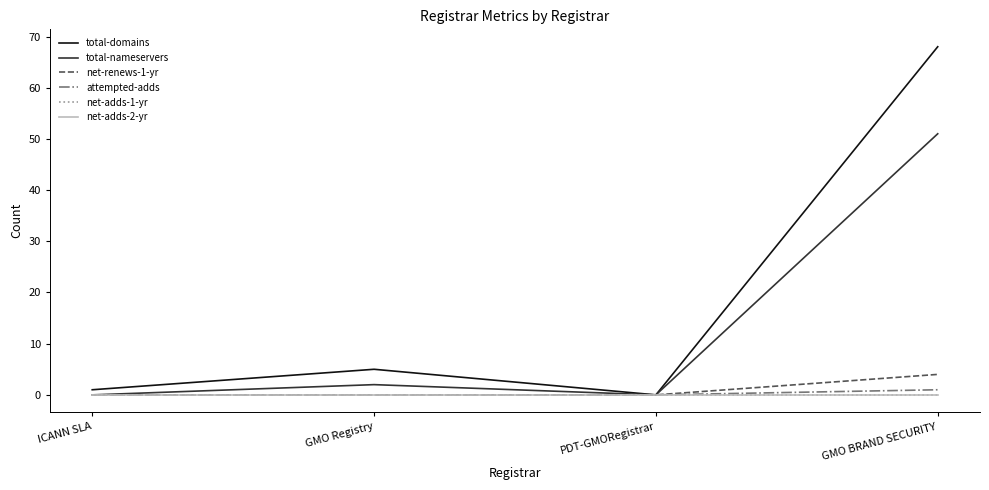

At which category does the chart reach its peak across all series?

GMO BRAND SECURITY